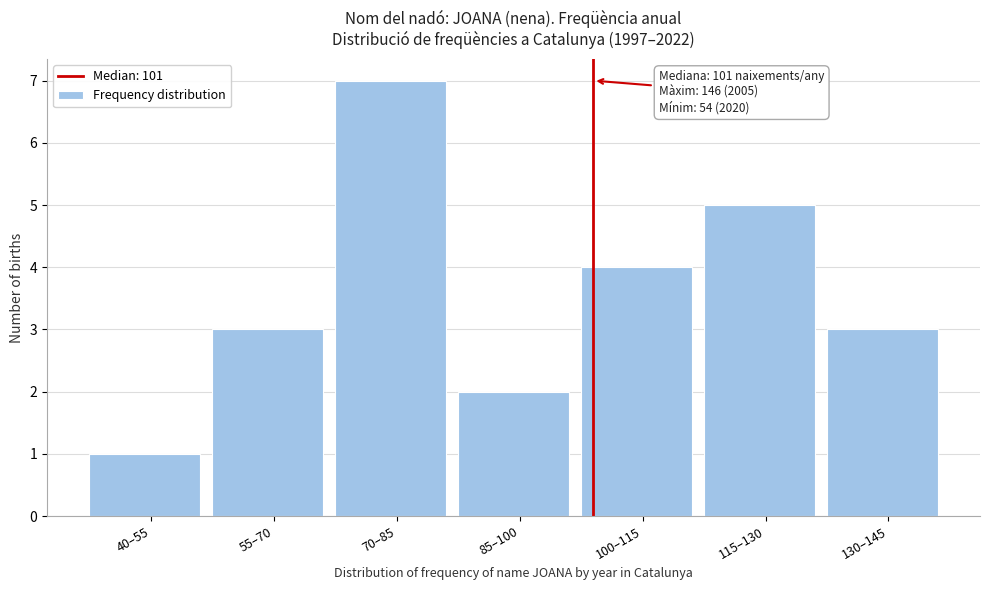

Reading left to right, list all the values displayed in this chart.

40–55=1	55–70=3	70–85=7	85–100=2	100–115=4	115–130=5	130–145=3